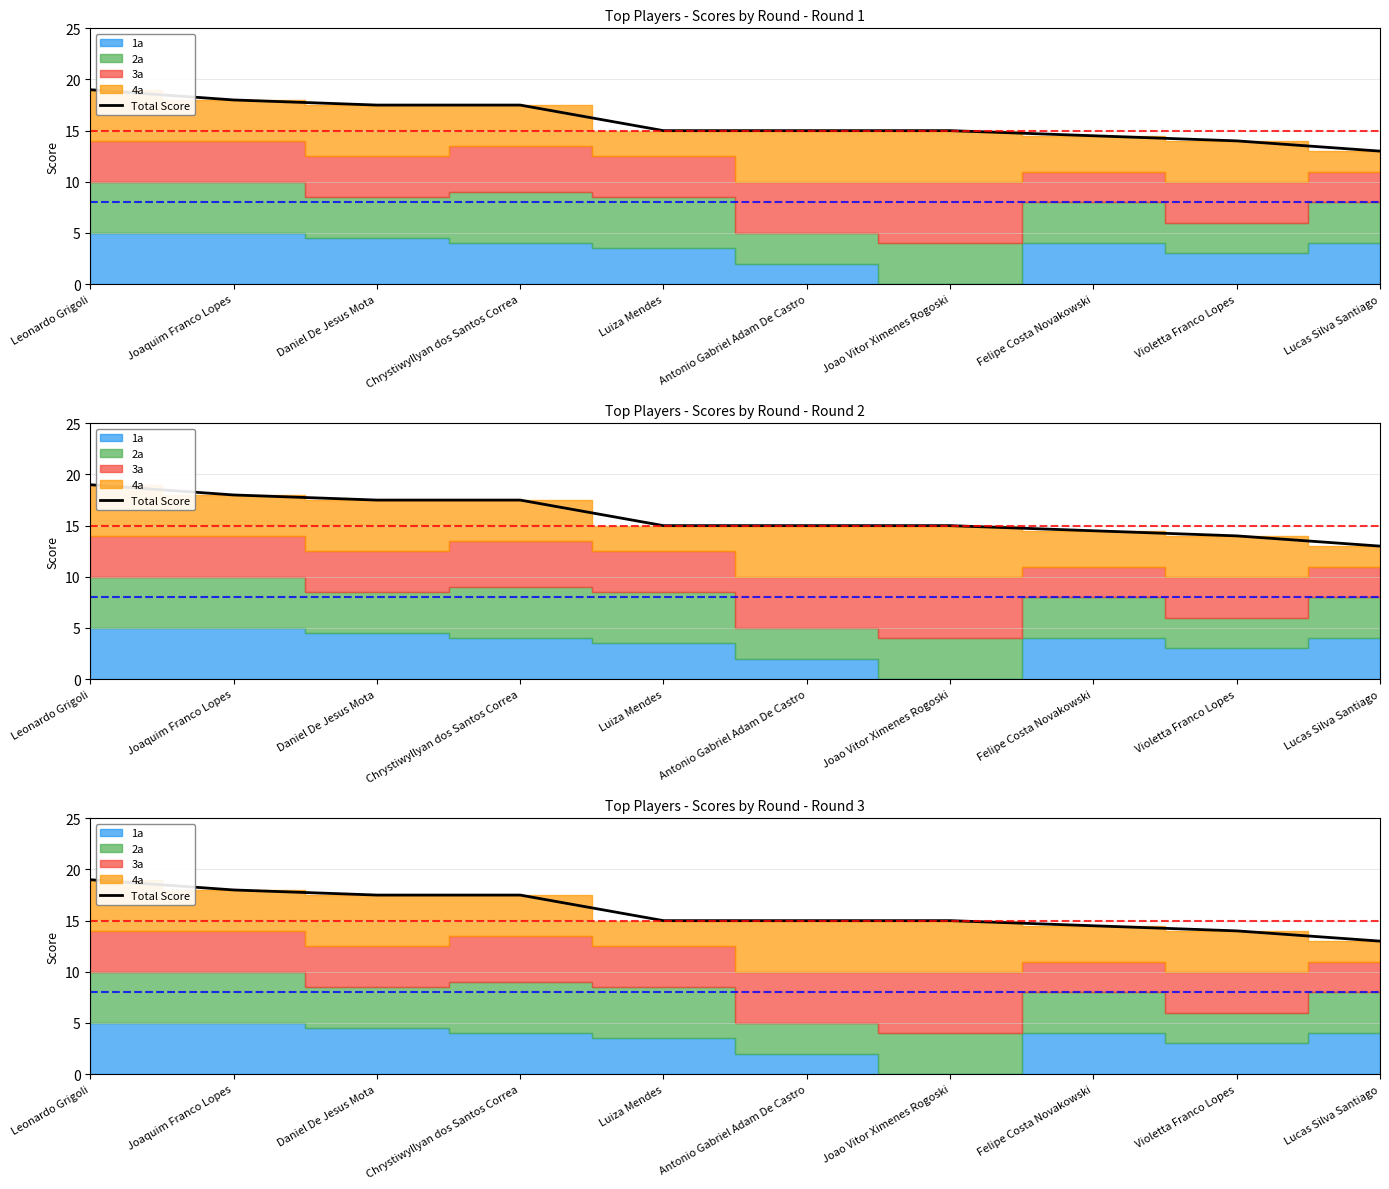

How many lines are shown in the chart?

1